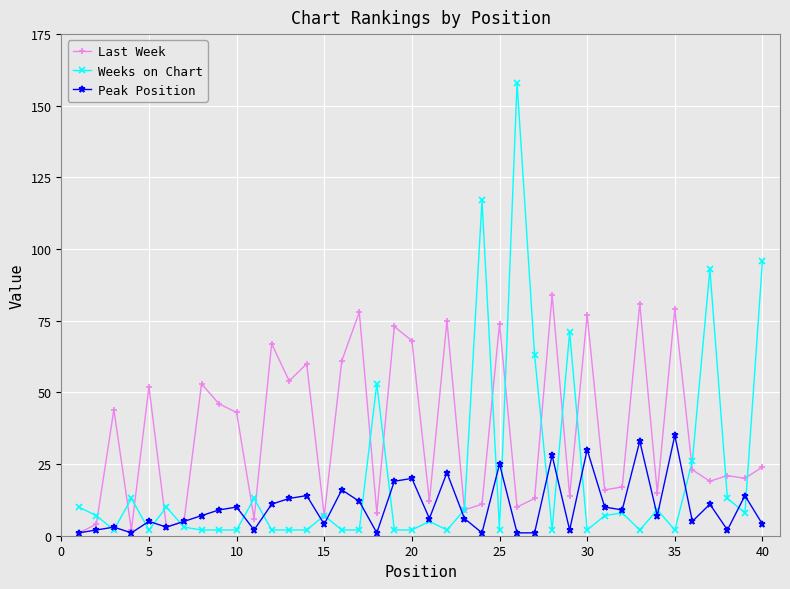

Rank the series by their maximum value, from highest to lowest.

Weeks on Chart, Last Week, Peak Position